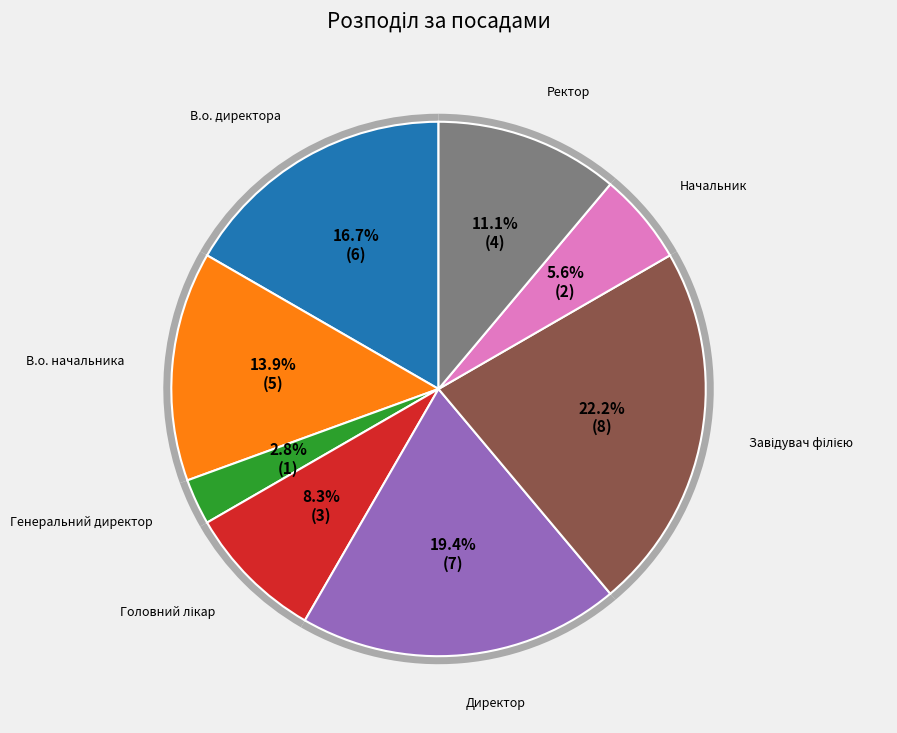

What percentage is the Головний лікар slice, to the nearest percent?

8%